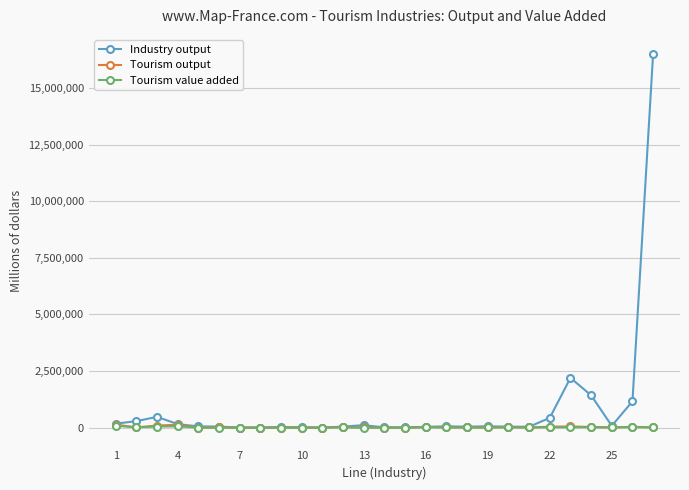

What is the highest value of the Industry output series?

16525808.8